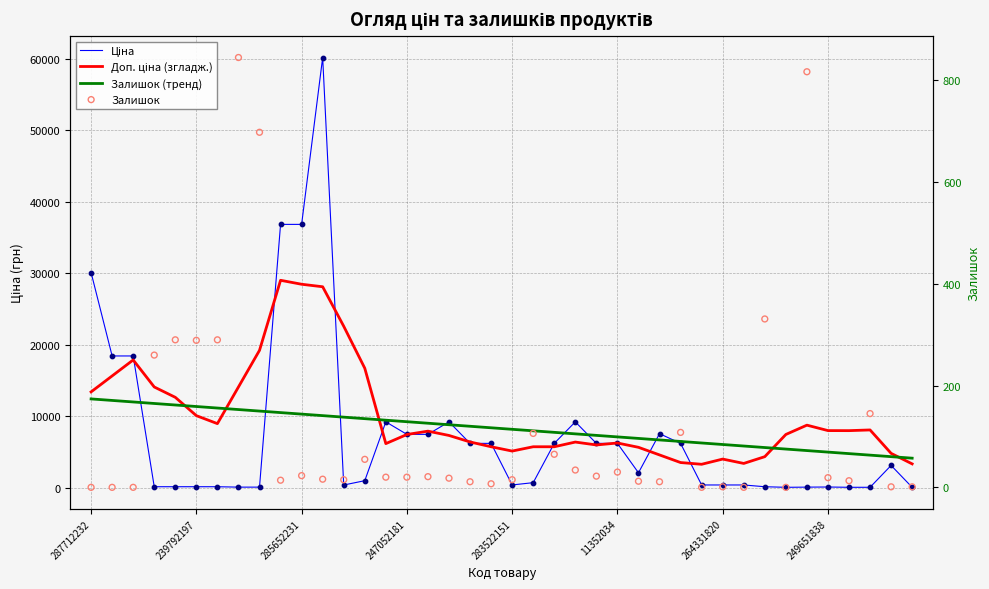

Is the value of Доп. ціна (згладж.) at 31 greater than the value of Залишок at 22?

Yes